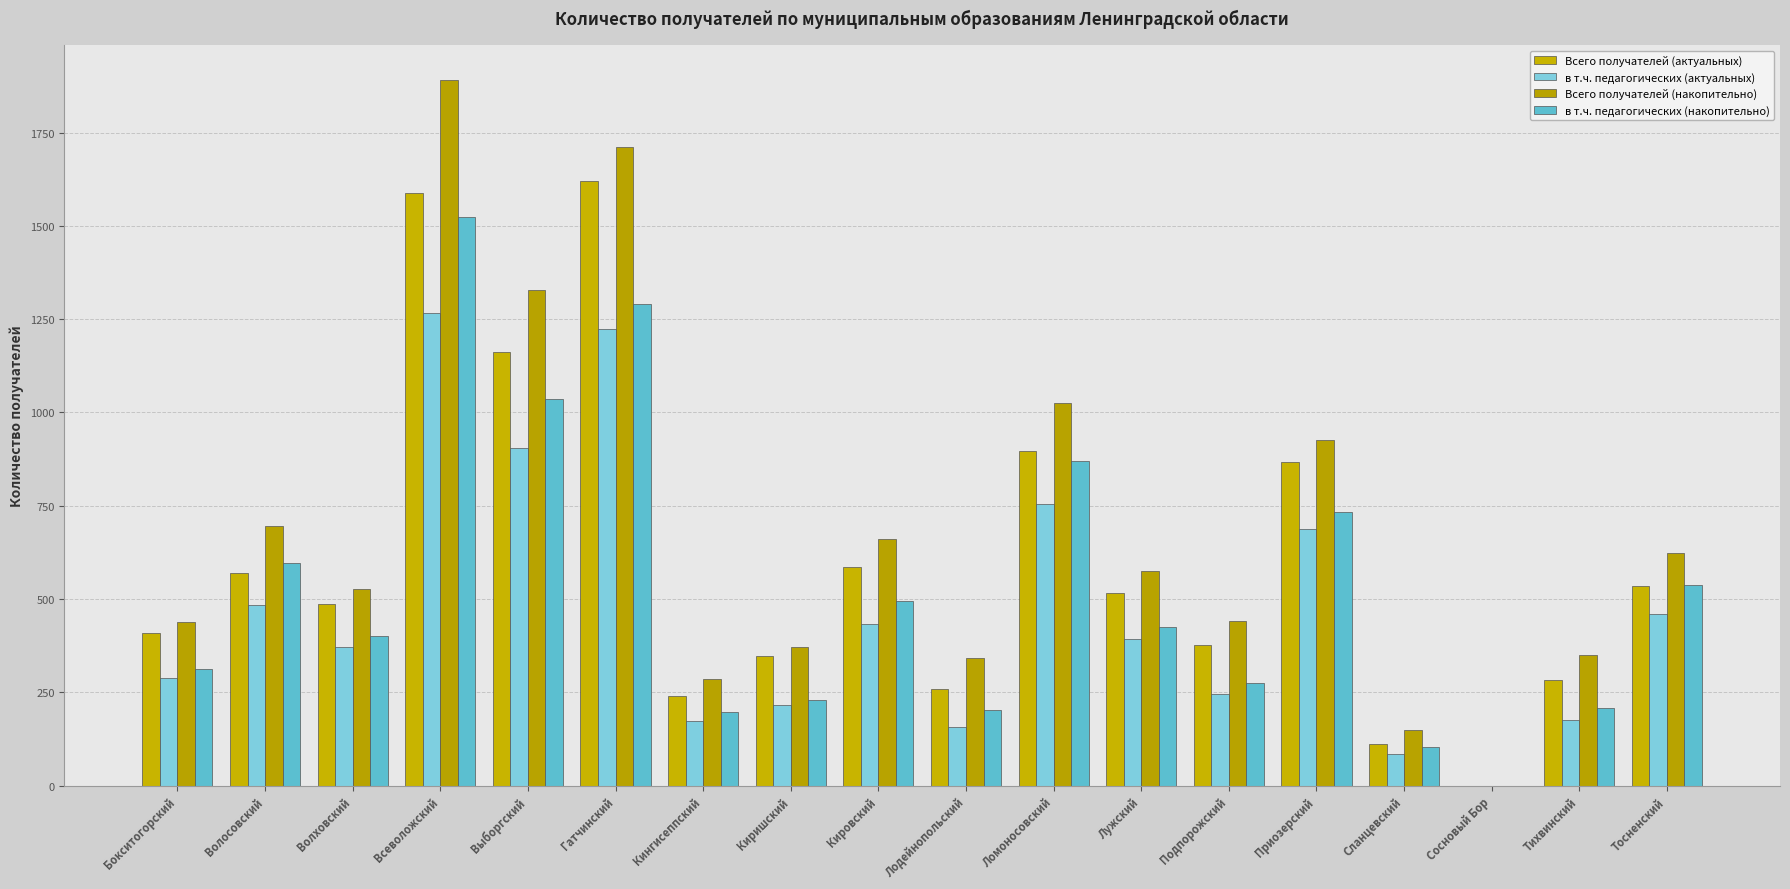

How many data points does each series have?

18